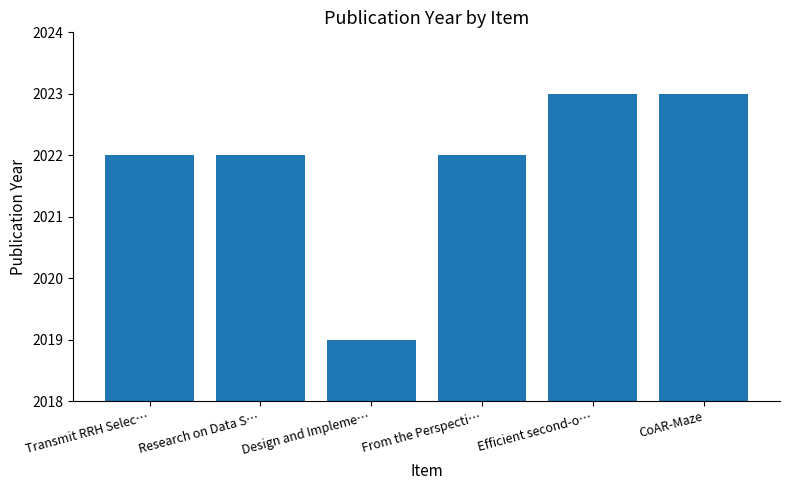

Does the chart contain any negative values?

No